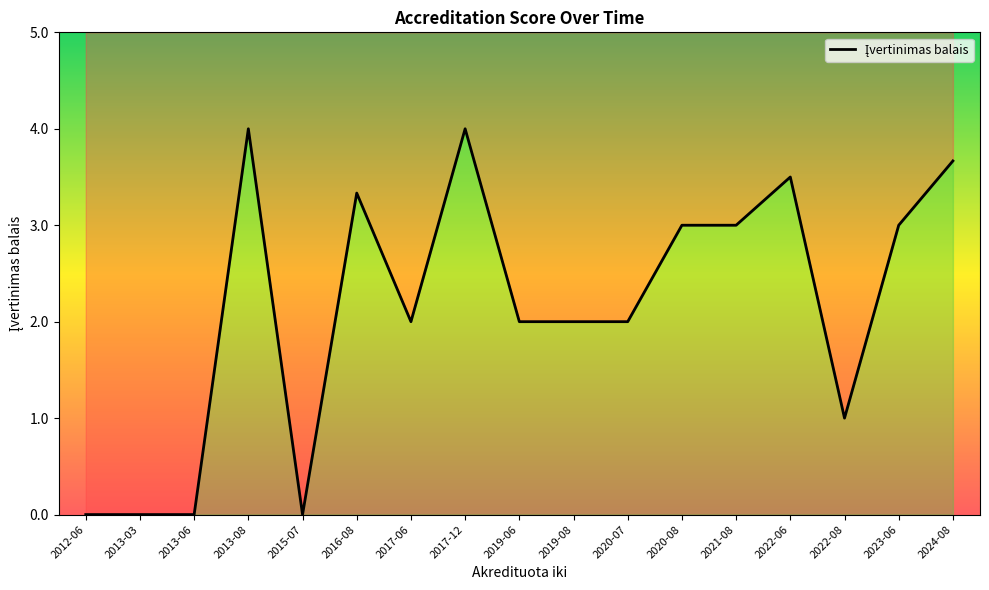

Which has a higher value, 2012-06 or 2020-07?

2020-07